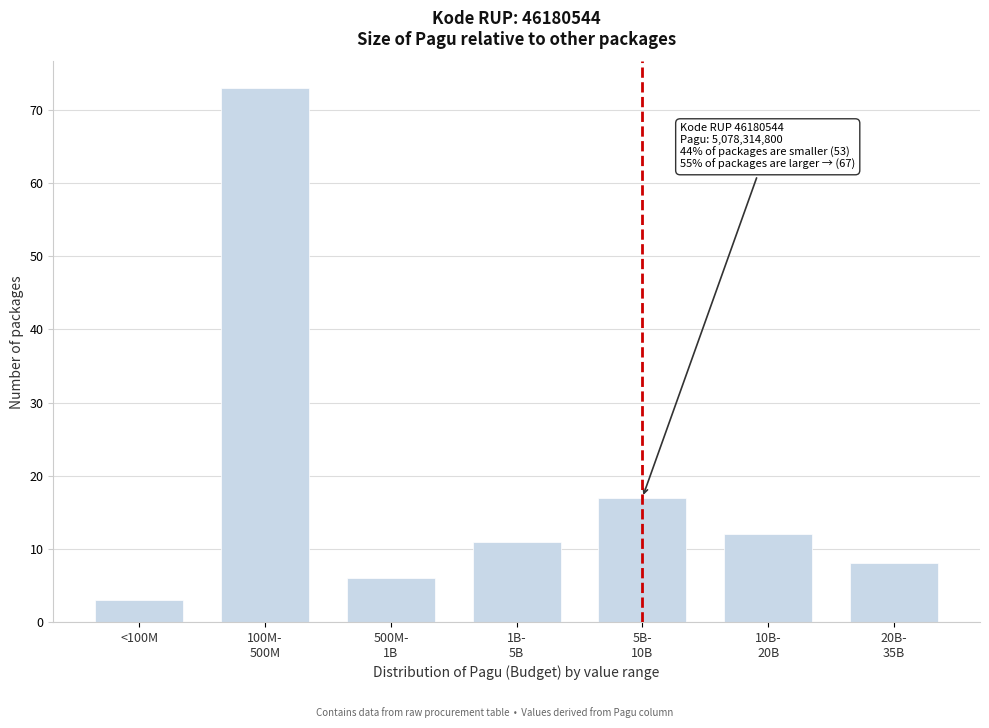

Reading left to right, extract all data points from this chart.

3	73	6	11	17	12	8